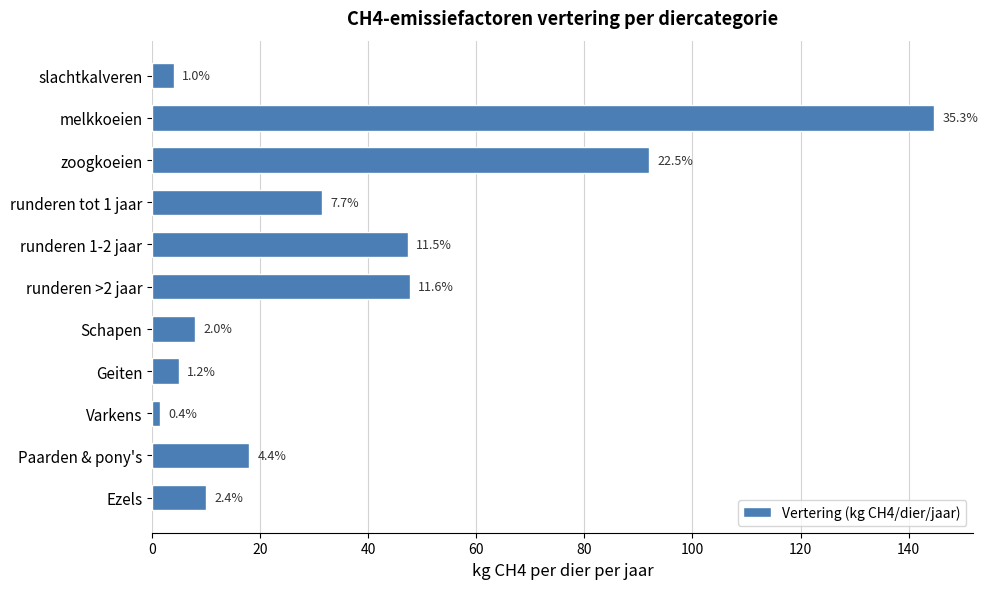

How many bars are there in total?

11